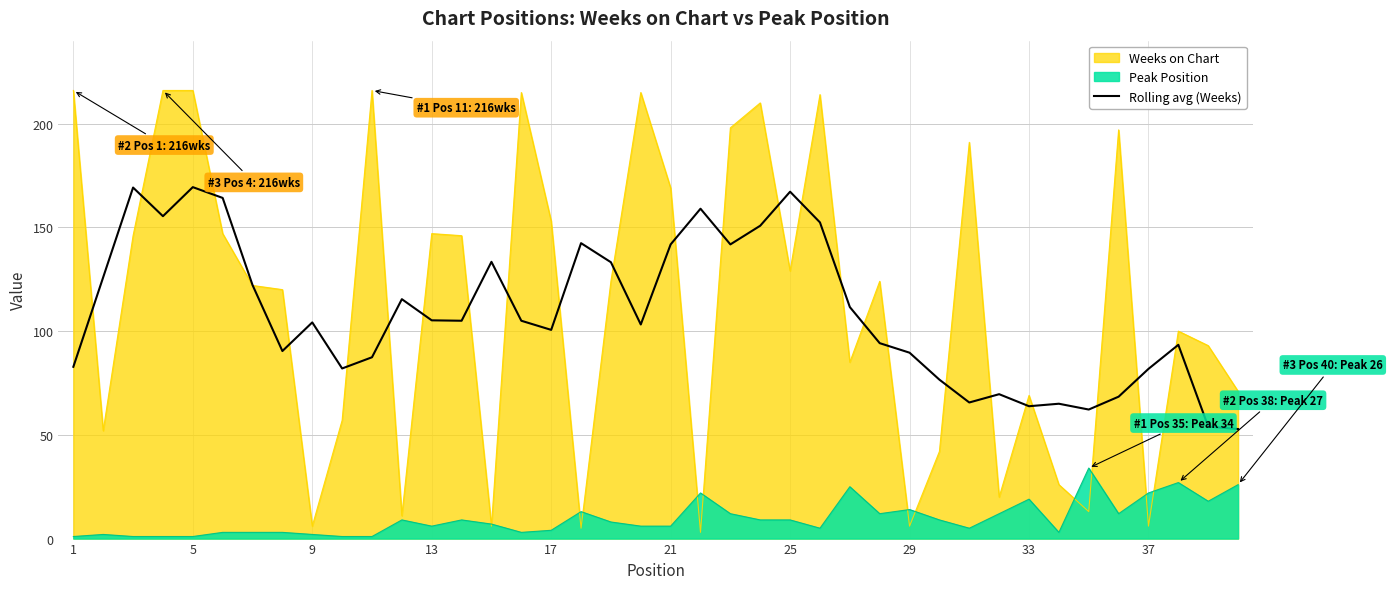

How many interior local peaks (higher than both neighbors) does the data have?

11